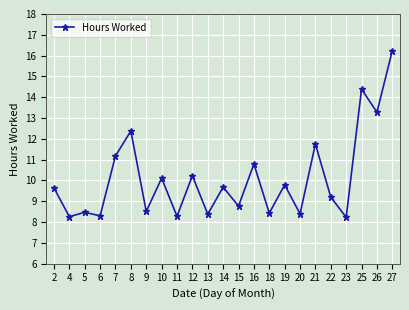

How many data points are above 9?

13